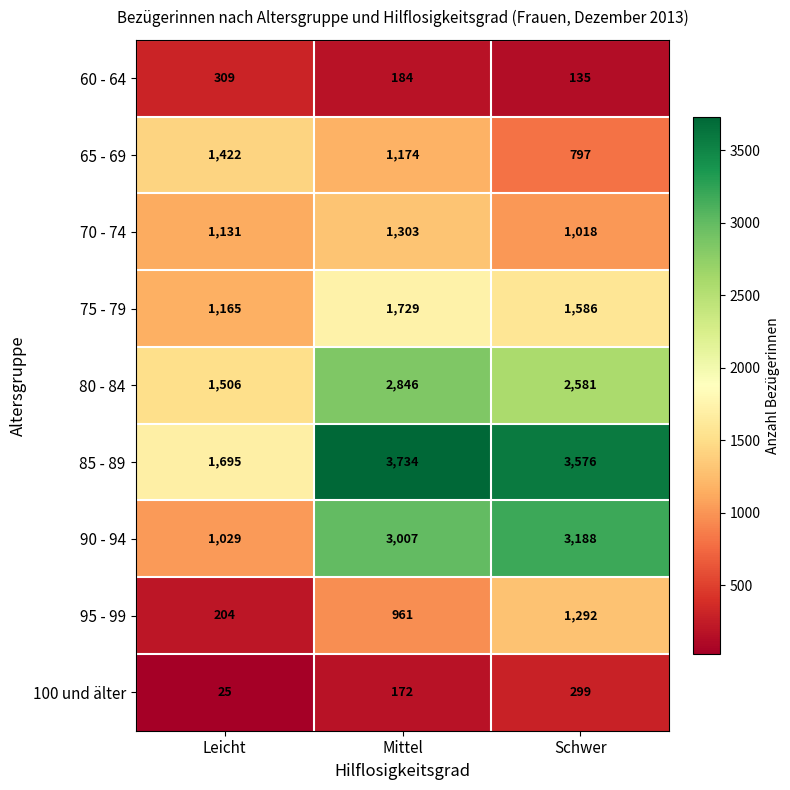

What is the total value across all series at Mittel?

15110